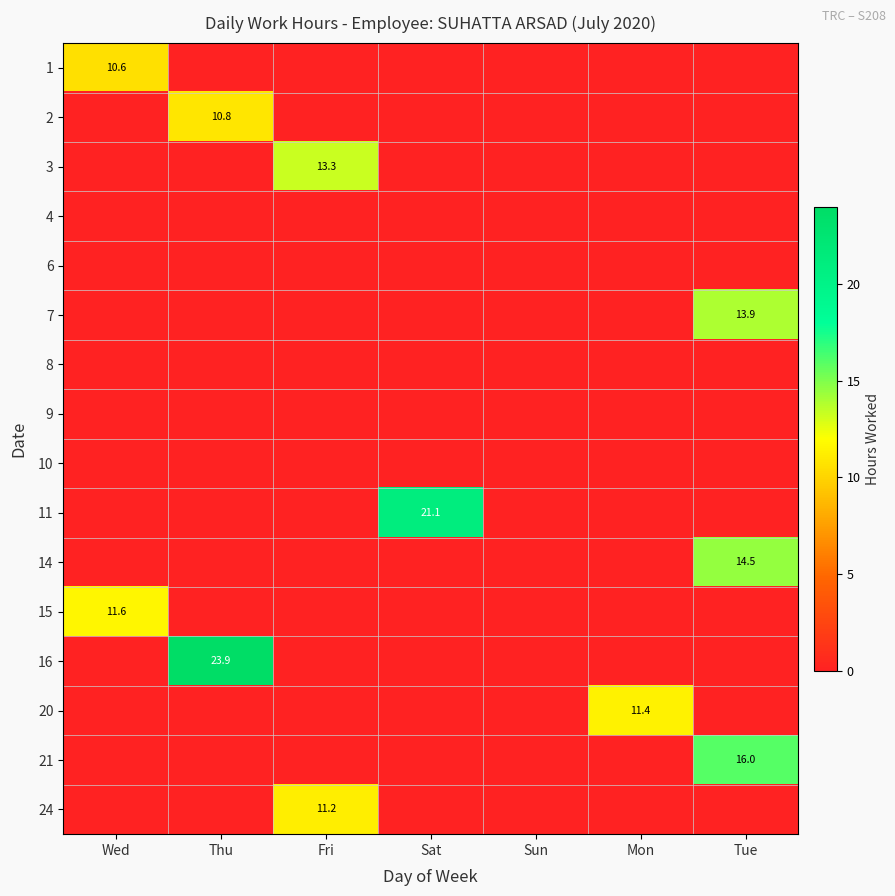

The 1 series shows 14.4 at Wed. True or false?

False